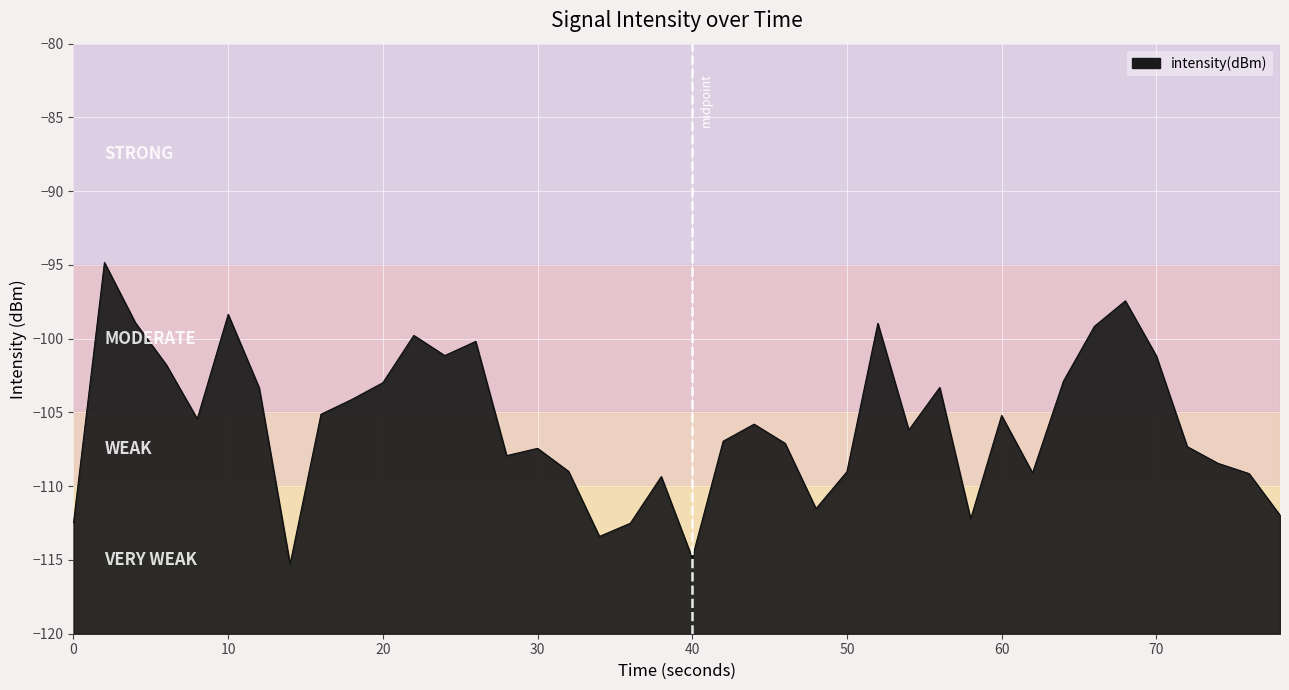

What is the maximum value shown in the chart?

-94.8